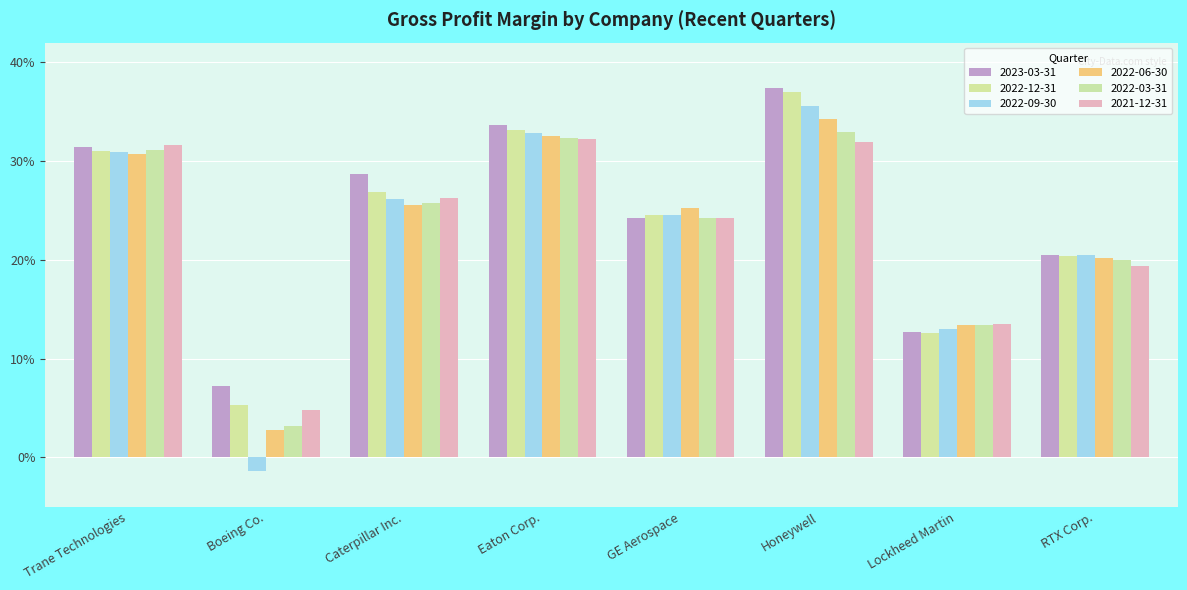

How many groups of bars are there?

8